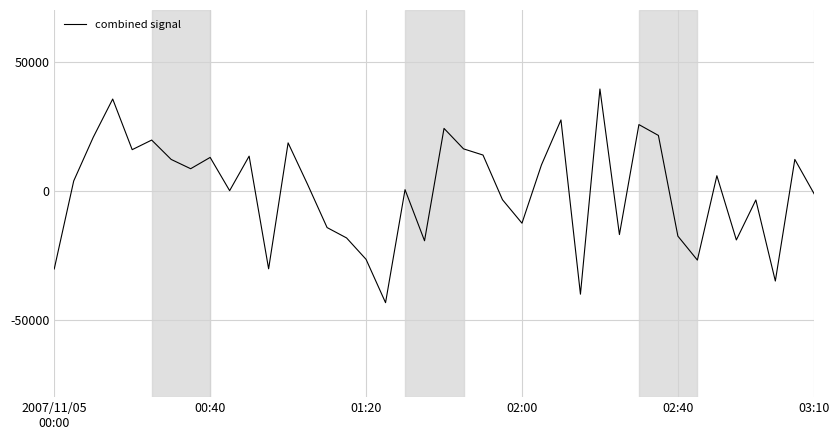

What is the minimum value shown in the chart?

-43397.5